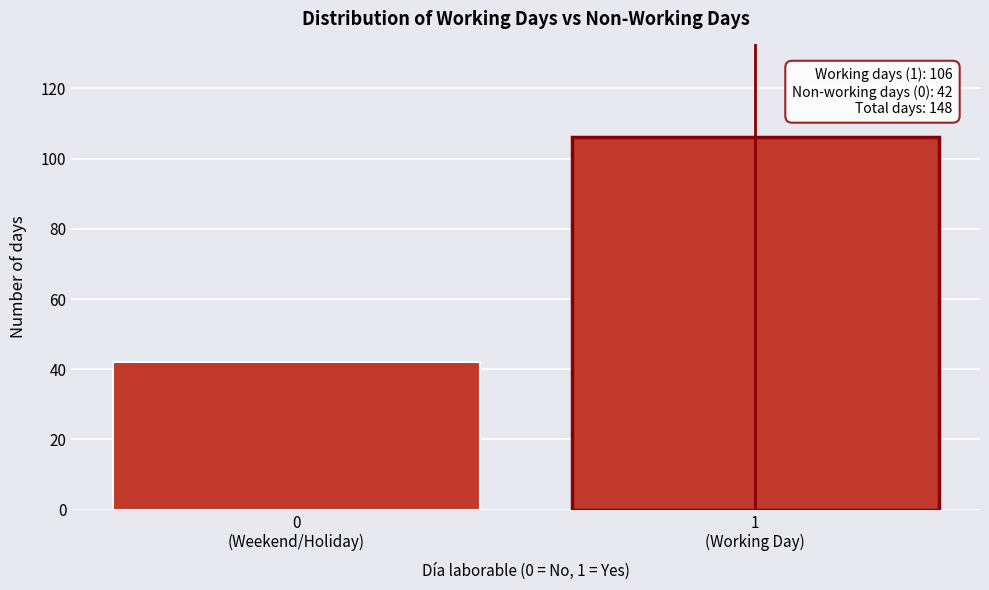

Reading right to left, transcribe all the data shown in this chart.

106	42